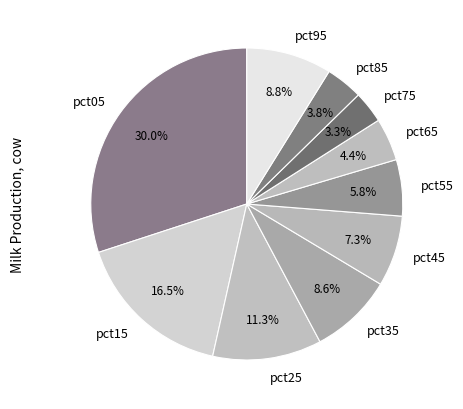

Combined, do pct35 and pct85 account for over 50%?

No